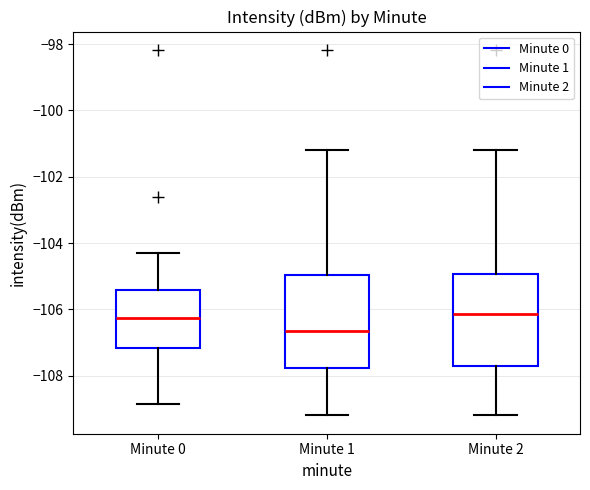

Which box's median line is the lowest?

Minute 1